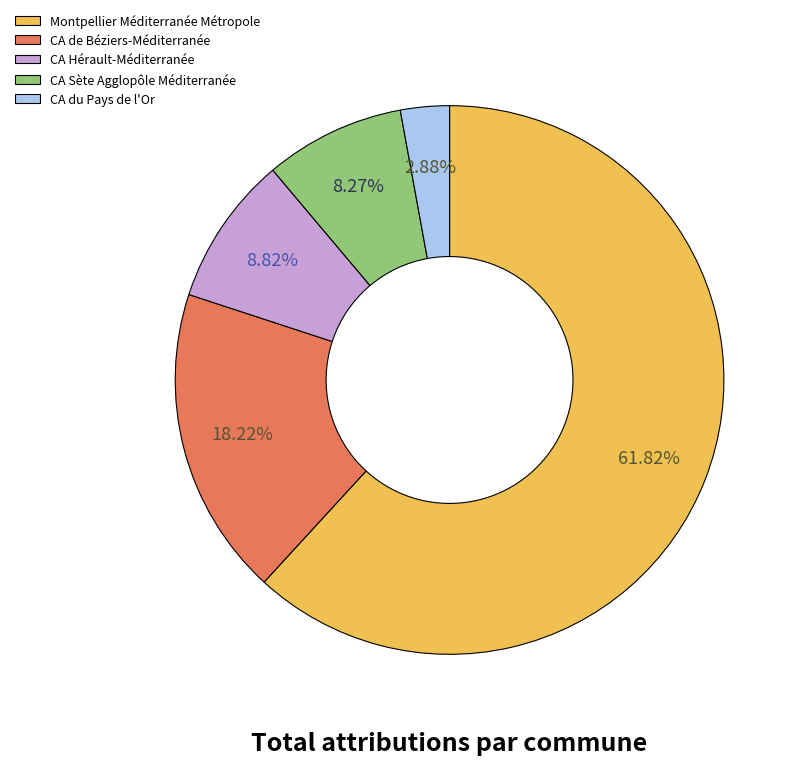

Is there any slice that represents more than half of the pie?

Yes